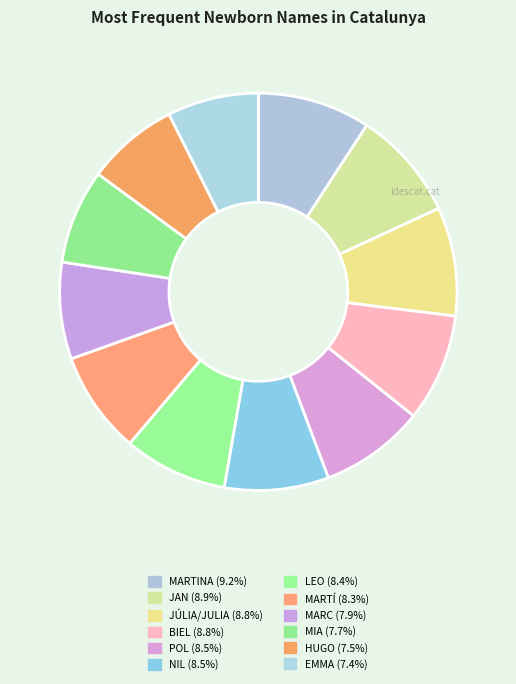

How many slices are in this pie chart?

12